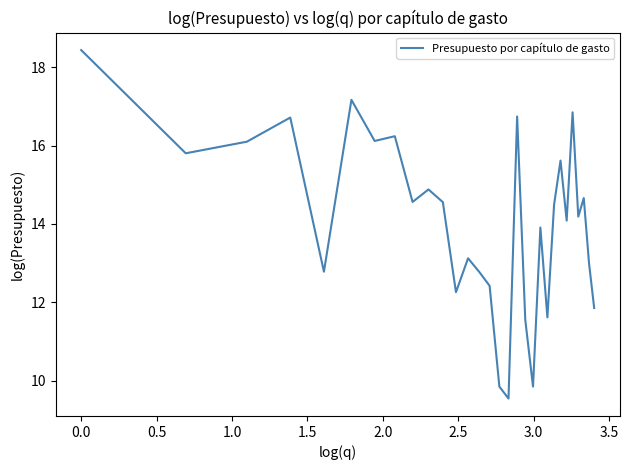

Count the number of data series in this chart.

1